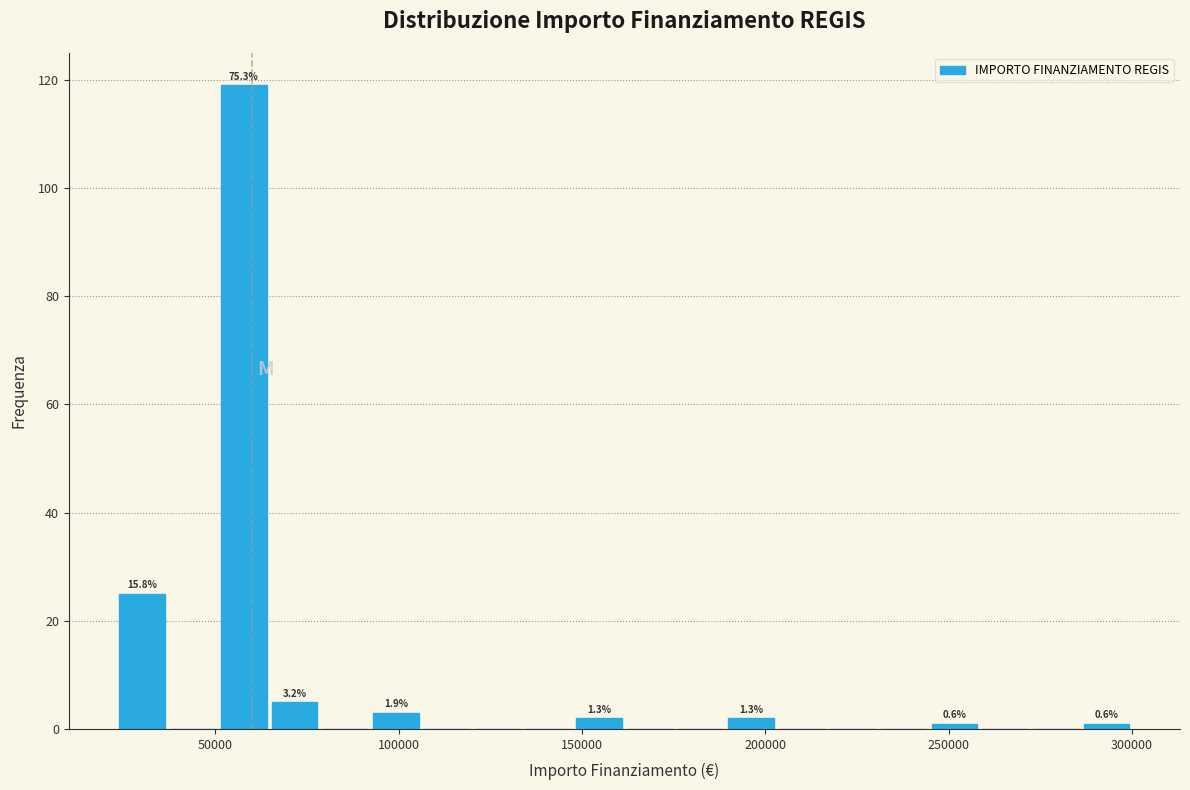

Read against the x-axis, roughly where is the centre of the tallest bar?

60000